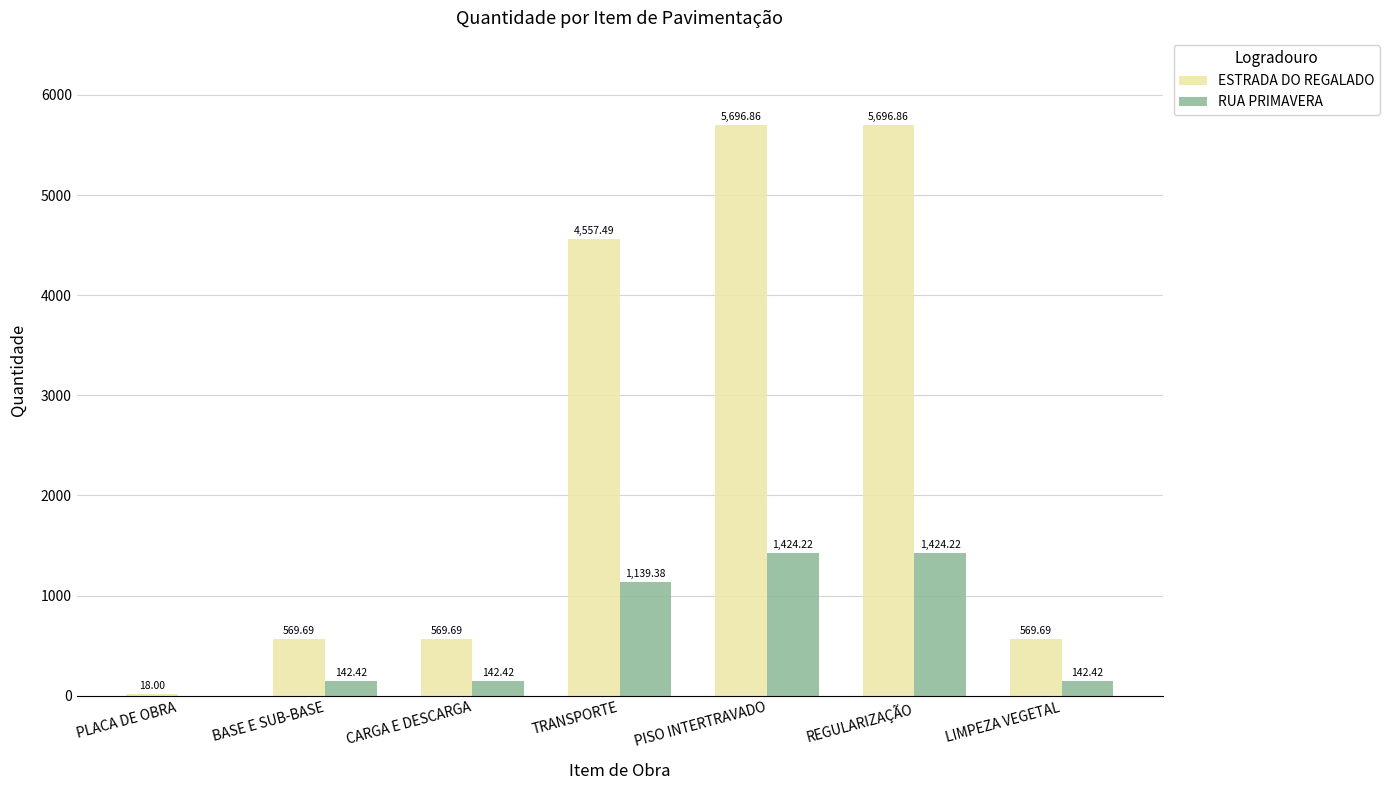

Which series has the largest range (max minus min)?

ESTRADA DO REGALADO